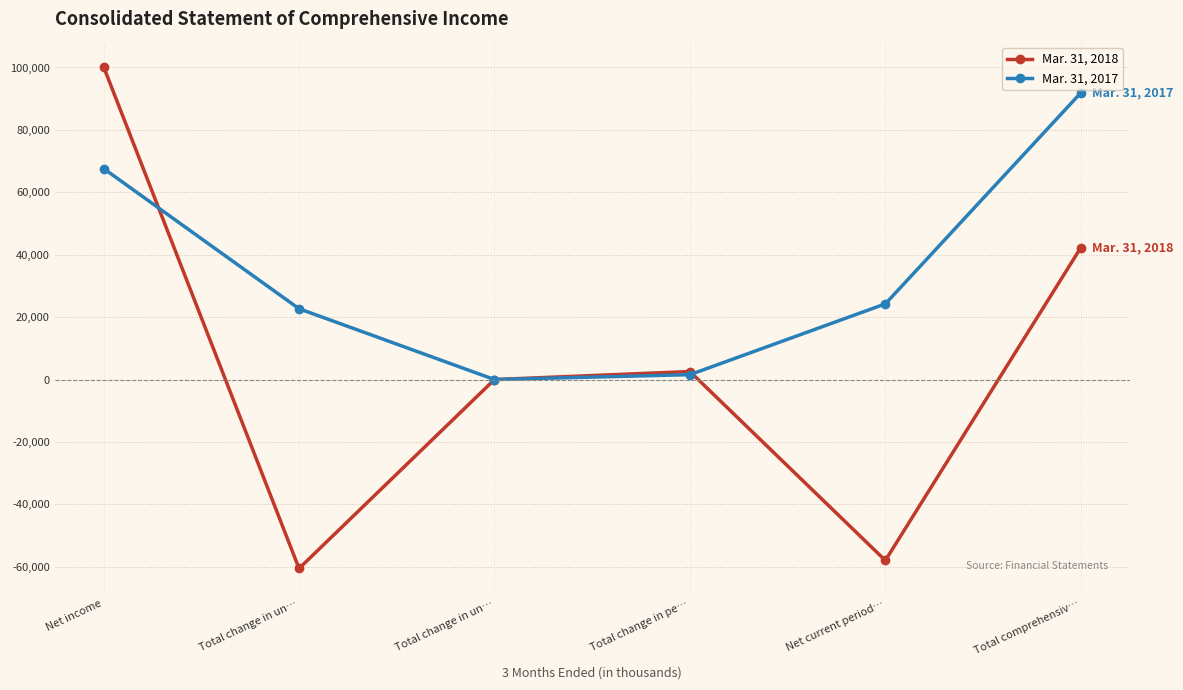

Is this an area chart (filled region under the line)?

No